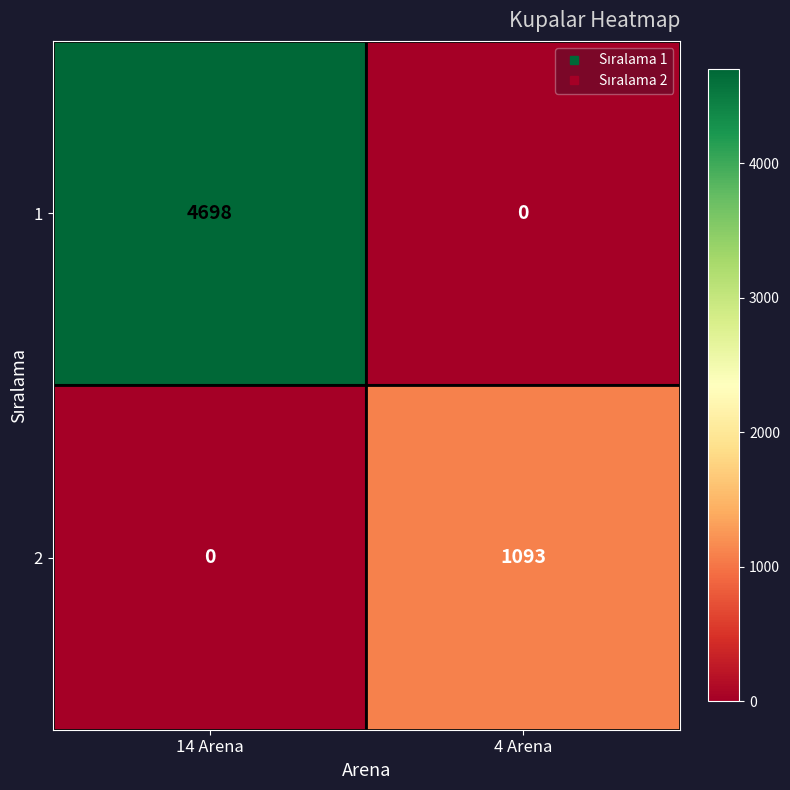

Rank the series by their maximum value, from highest to lowest.

1, 2